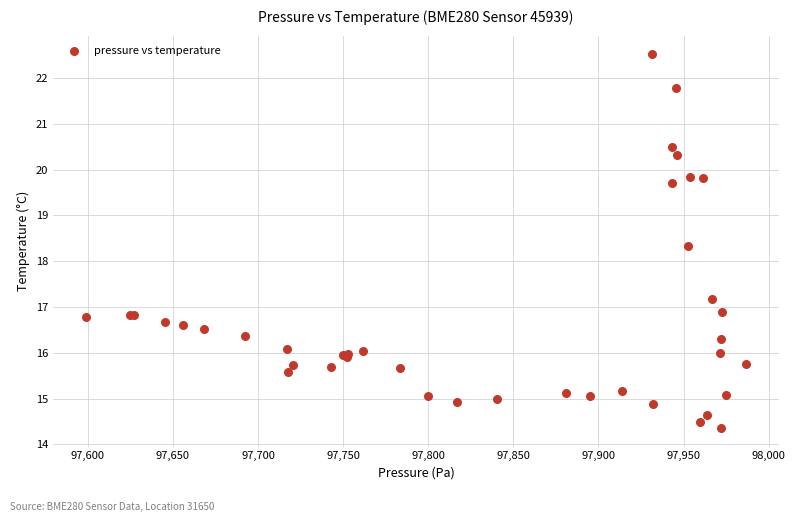

What Y value in the scatter plot is closest to 18?

18.3